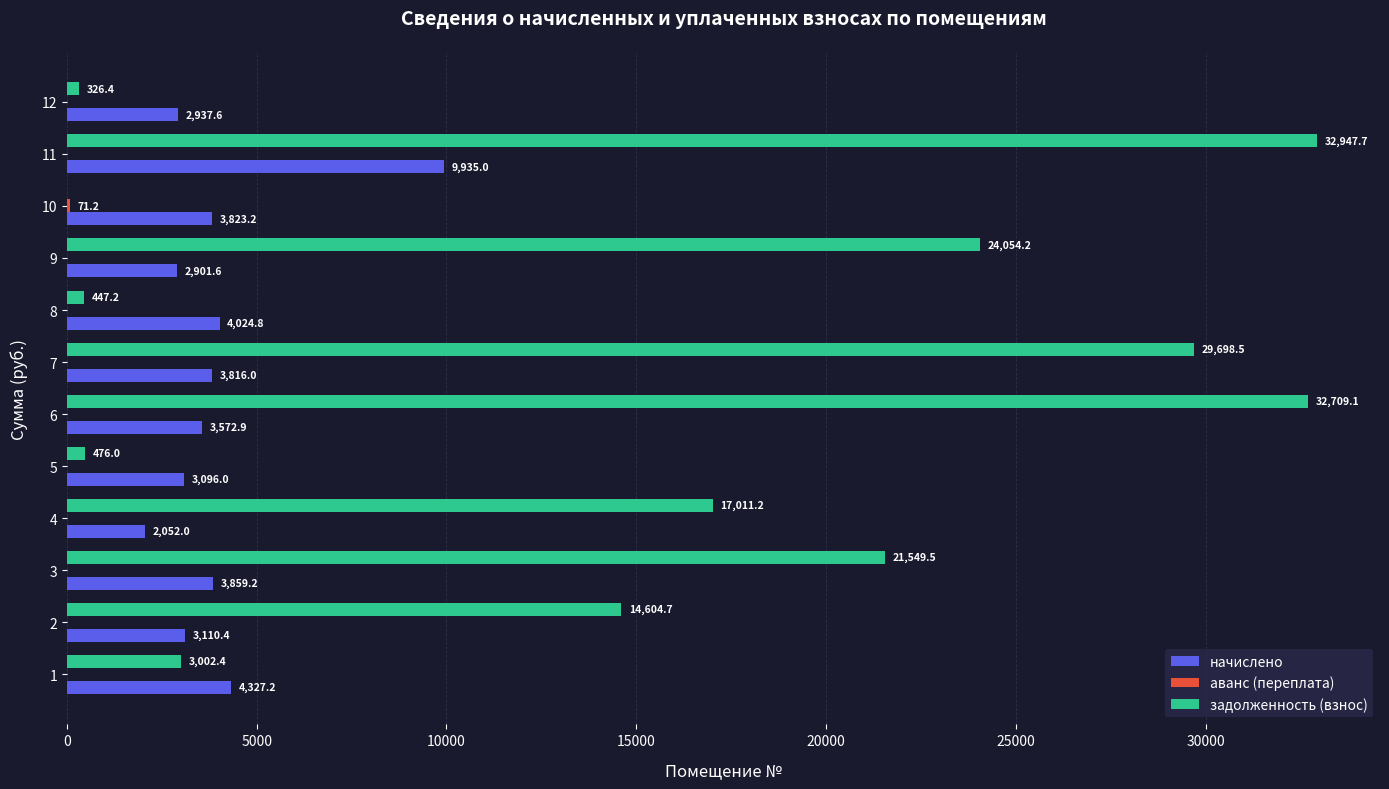

What is the greatest value displayed?

32947.7